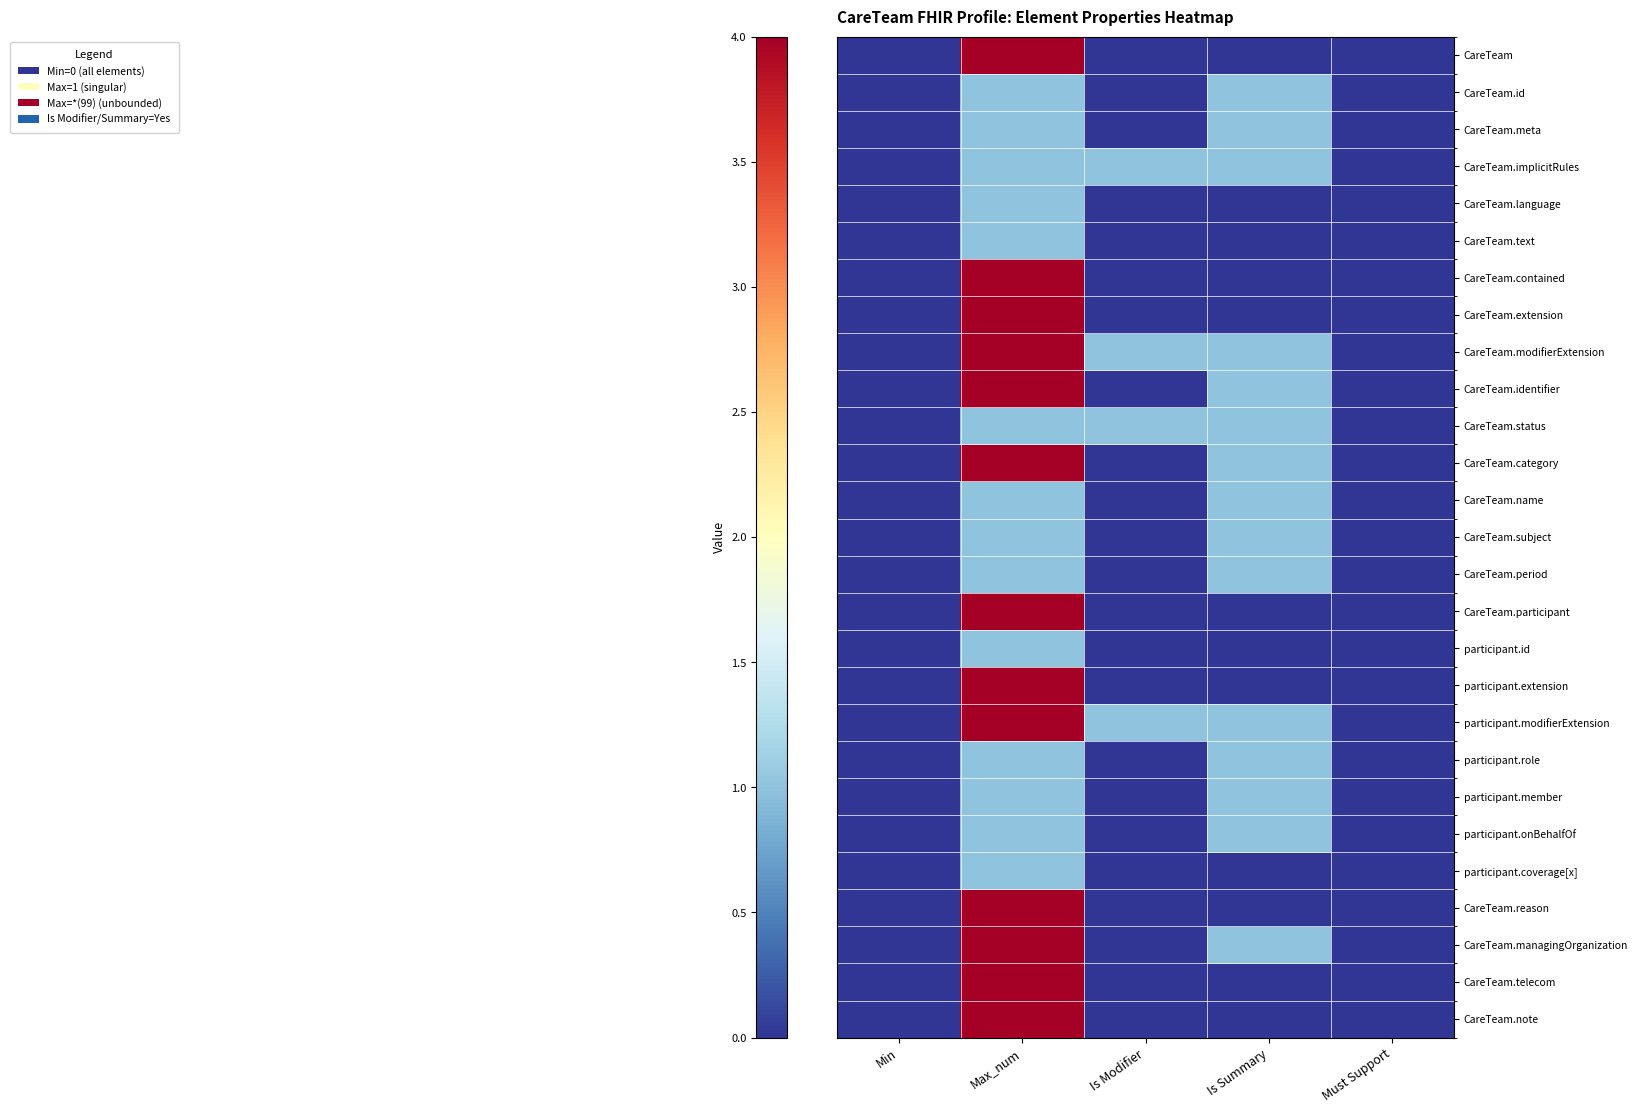

Which series has the widest spread of values?

CareTeam